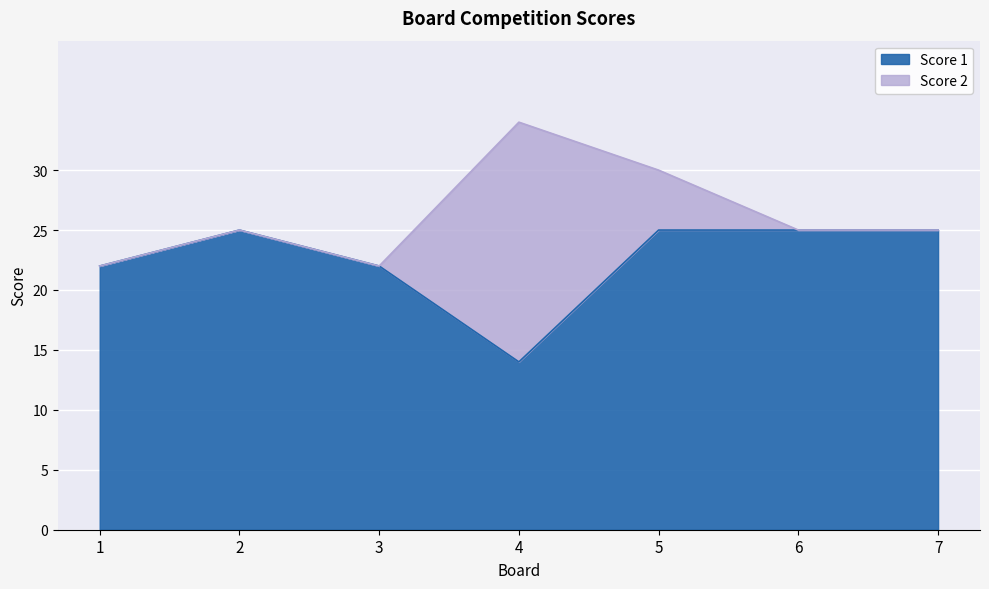

List the labels in order of value, largest first.

2, 5, 6, 7, 1, 3, 4